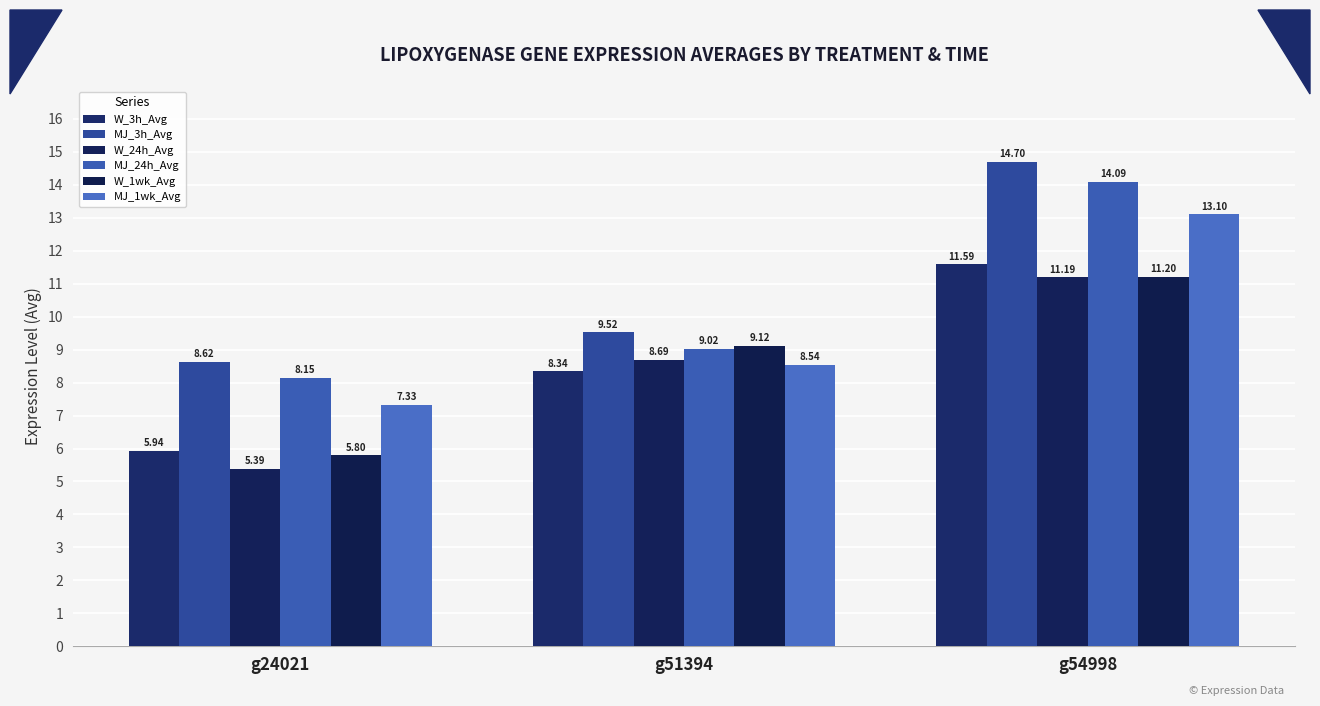

How many groups of bars are there?

3